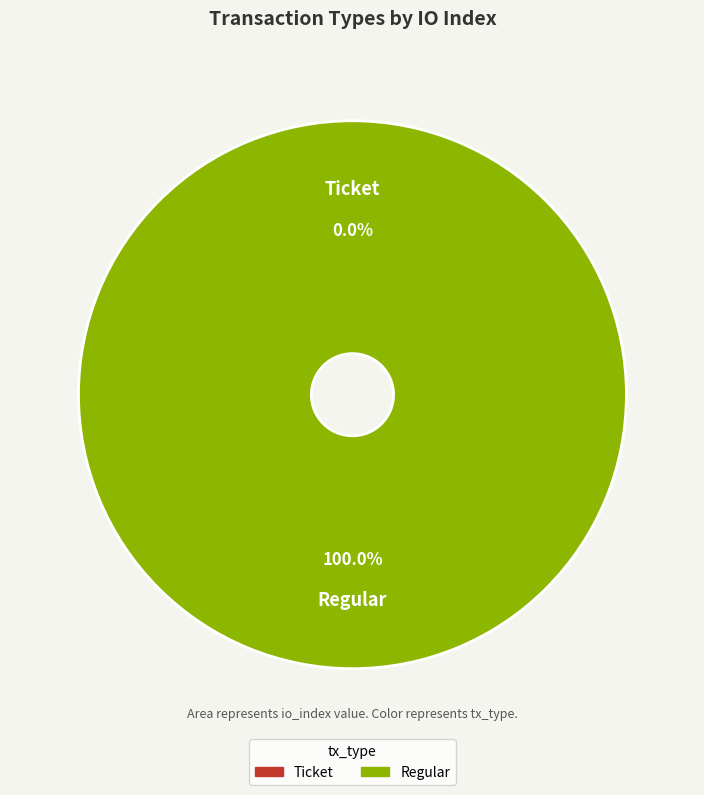

What is the change in value from Ticket to Regular?

+1